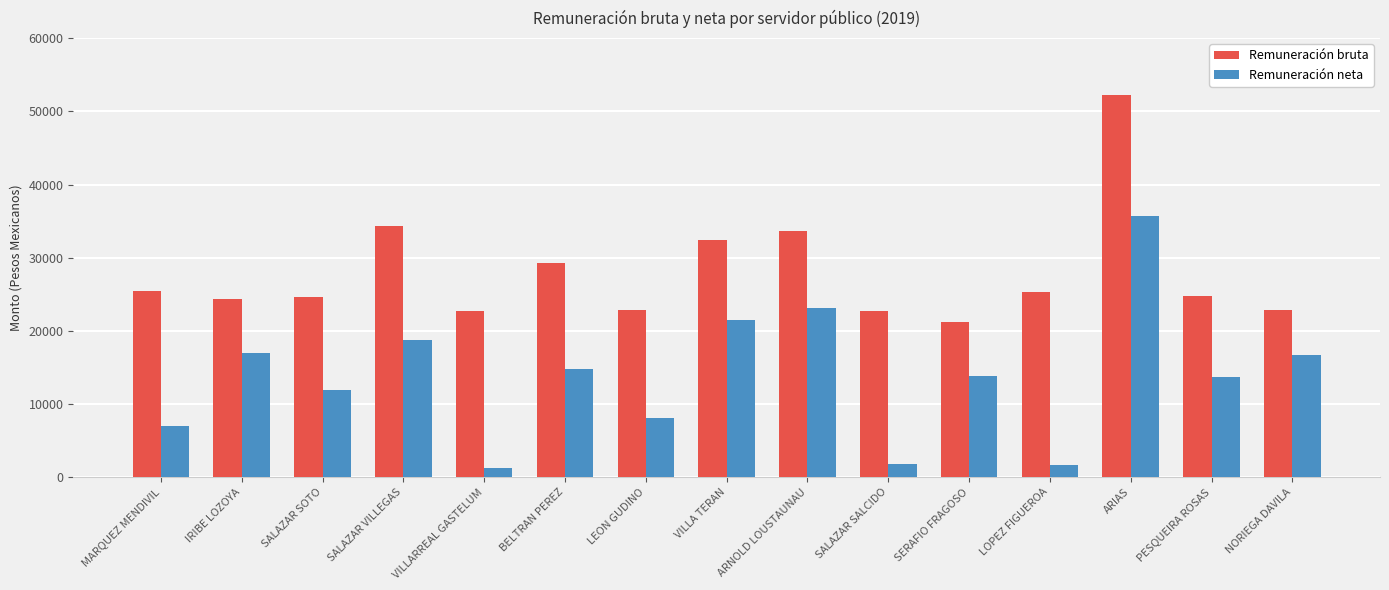

What is the spread (max minus min) of values at SERAFIO FRAGOSO?

7383.4